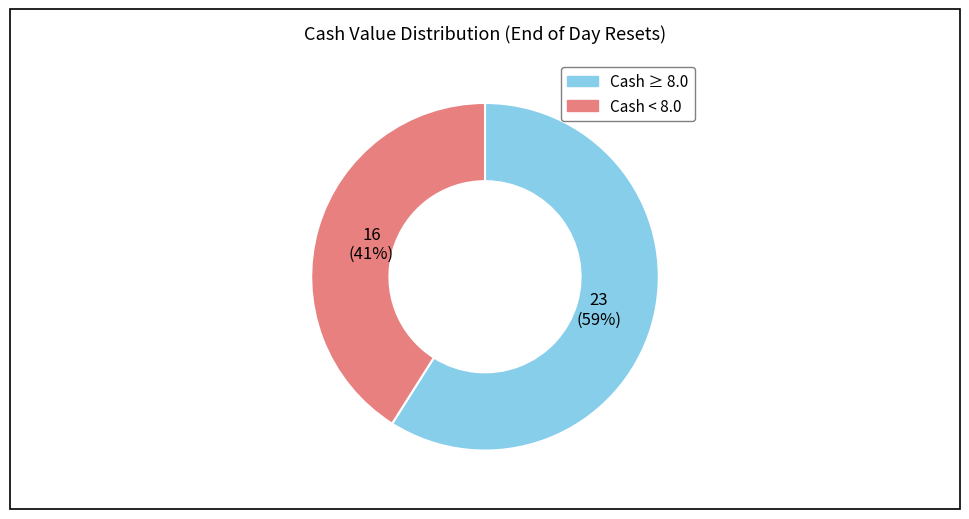

Is there any slice that represents more than half of the pie?

Yes